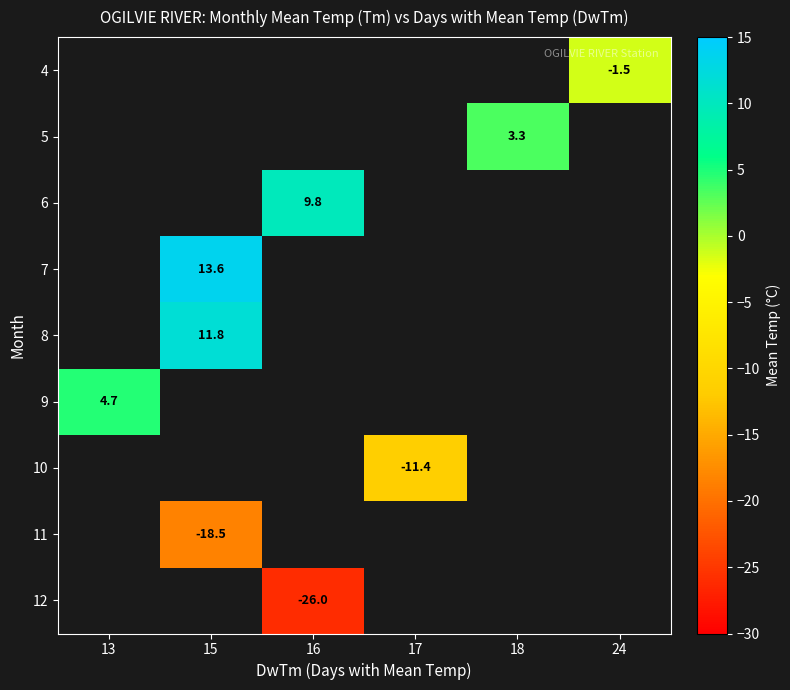

Which series has the largest range (max minus min)?

9